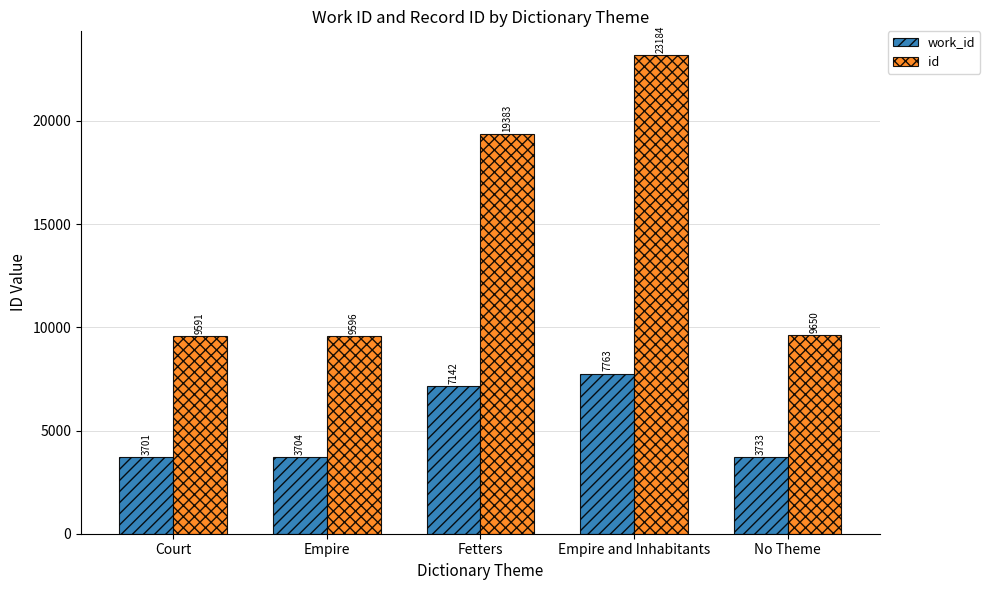

What is the label of the 4th bar from the left?

Empire and Inhabitants